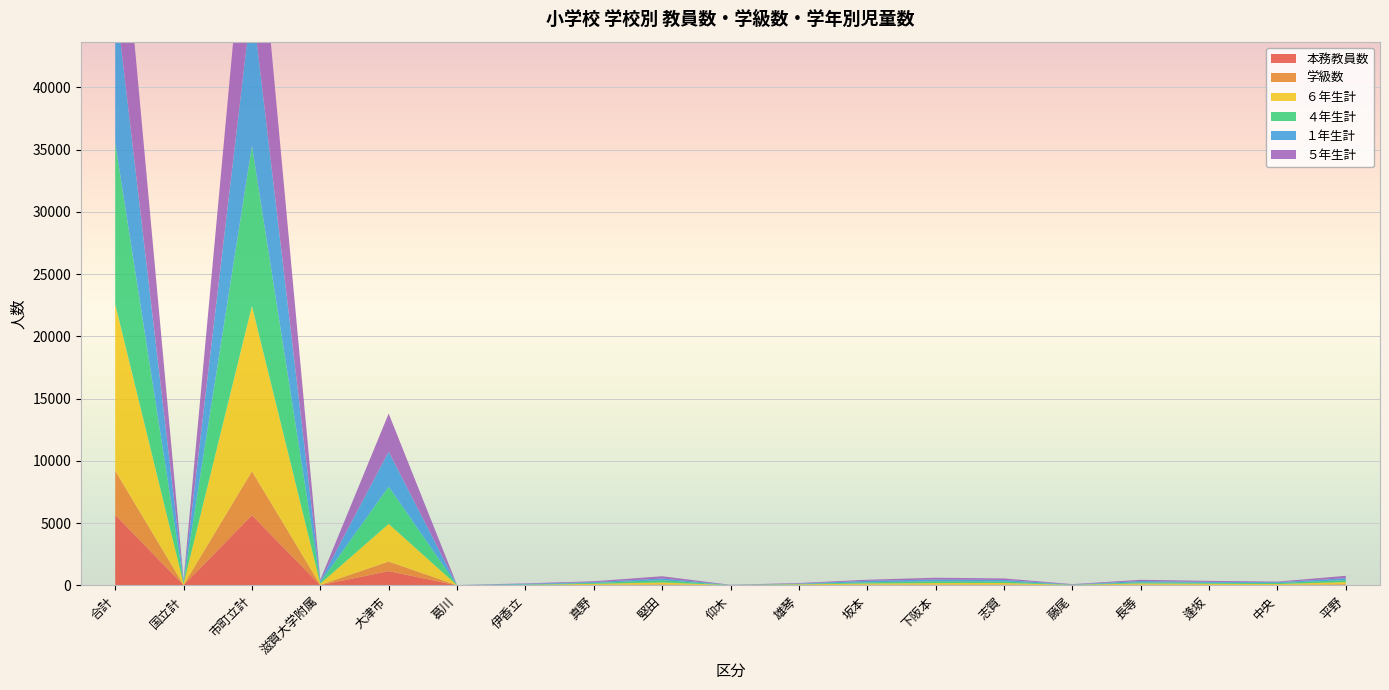

Reading left to right, extract all data points from this chart.

本務教員数: 合計=5673	国立計=26	市町立計=5647	滋賀大学附属=26	大津市=1156	葛川=10	伊香立=18	真野=28	堅田=51	仰木=10	雄琴=18	坂本=37	下阪本=42	志賀=46	藤尾=13	長等=39	逢坂=31	中央=28	平野=61
学級数: 合計=3550	国立計=18	市町立計=3532	滋賀大学附属=18	大津市=769	葛川=7	伊香立=11	真野=18	堅田=36	仰木=7	雄琴=11	坂本=25	下阪本=31	志賀=32	藤尾=7	長等=24	逢坂=19	中央=19	平野=40
６年生計: 合計=13366	国立計=105	市町立計=13261	滋賀大学附属=105	大津市=3020	葛川=1	伊香立=22	真野=89	堅田=156	仰木=13	雄琴=62	坂本=100	下阪本=121	志賀=121	藤尾=30	長等=103	逢坂=91	中央=71	平野=172
４年生計: 合計=12969	国立計=105	市町立計=12864	滋賀大学附属=105	大津市=2990	葛川=10	伊香立=32	真野=72	堅田=178	仰木=11	雄琴=34	坂本=96	下阪本=149	志賀=124	藤尾=14	長等=91	逢坂=78	中央=81	平野=161
１年生計: 合計=11748	国立計=105	市町立計=11643	滋賀大学附属=105	大津市=2808	葛川=4	伊香立=53	真野=63	堅田=144	仰木=5	雄琴=30	坂本=119	下阪本=141	志賀=126	藤尾=21	長等=100	逢坂=72	中央=63	平野=151
５年生計: 合計=13209	国立計=102	市町立計=13107	滋賀大学附属=102	大津市=3064	葛川=4	伊香立=35	真野=70	堅田=175	仰木=11	雄琴=45	坂本=85	下阪本=140	志賀=118	藤尾=26	長等=100	逢坂=81	中央=49	平野=191